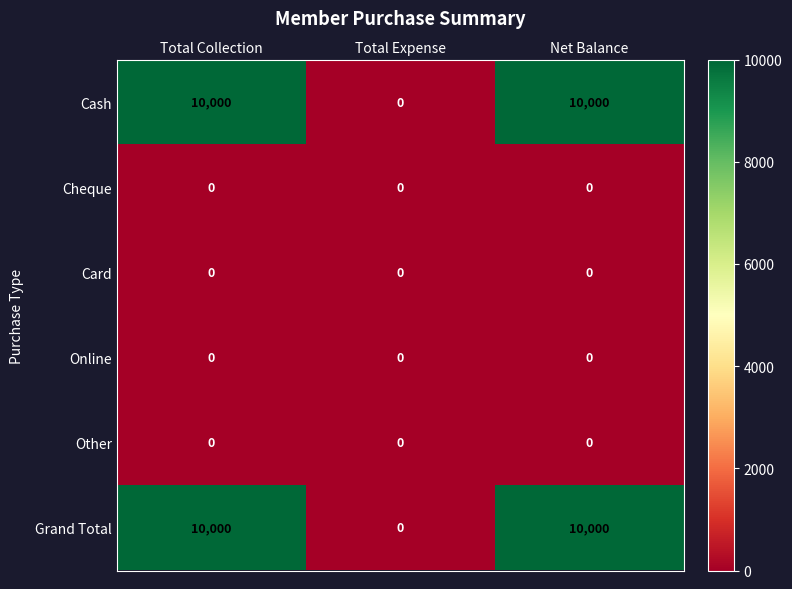

The Online series shows 0 at Net Balance. True or false?

True